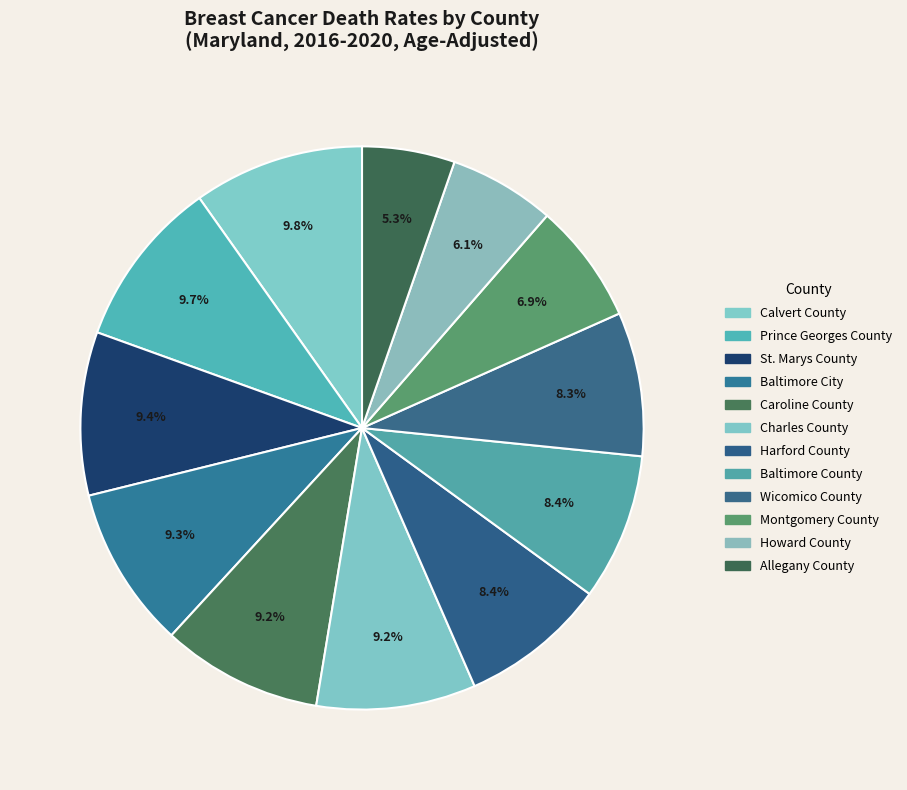

To the nearest percent, what portion does Harford County represent?

8%